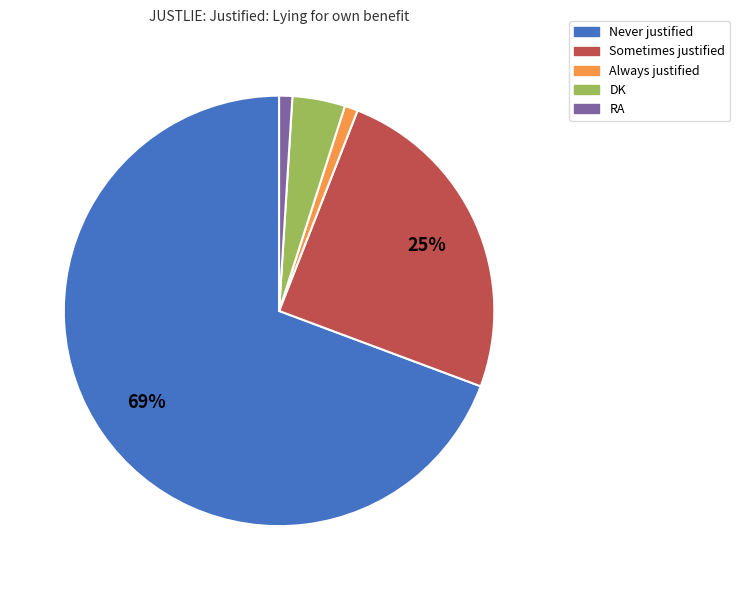

How many segments does this pie chart have?

5